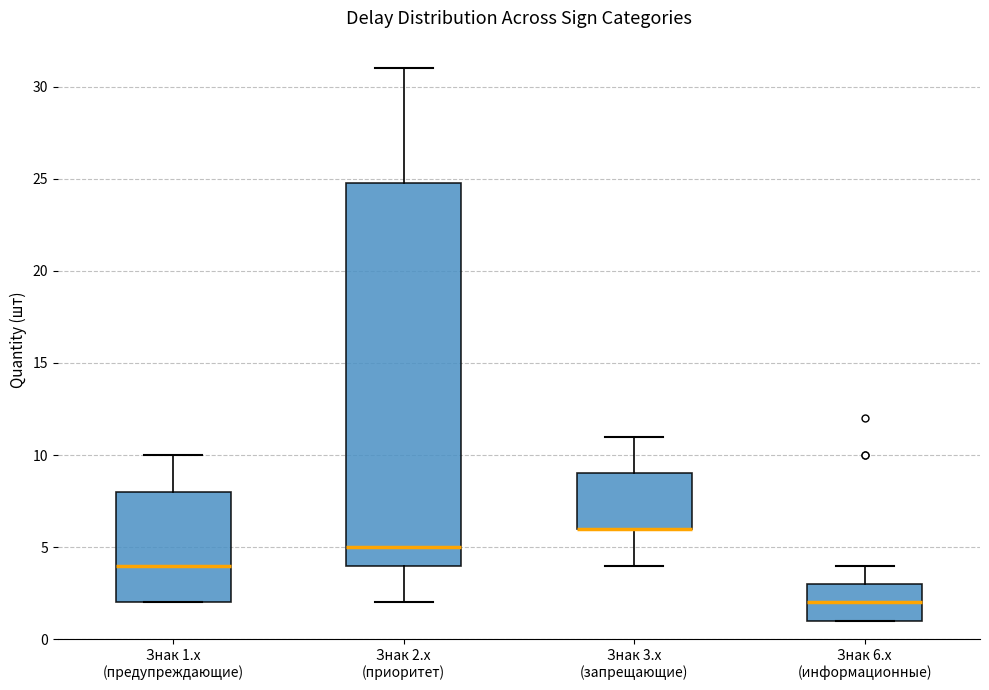

Reading left to right, read every box against the y-axis: the position of its median line, the range the box covers, and the ends of its whiskers. The values are not printed on the chart, so give them approximately, as read against the axis.

Знак 1.x (предупреждающие): median 4, box 2 to 8, whiskers 2 to 10
Знак 2.x (приоритет): median 5, box 4 to 25, whiskers 2 to 31
Знак 3.x (запрещающие): median 6 (drawn on the box's lower edge), box 6 to 9, whiskers 4 to 11
Знак 6.x (информационные): median 2, box 1 to 3, whiskers 1 to 4